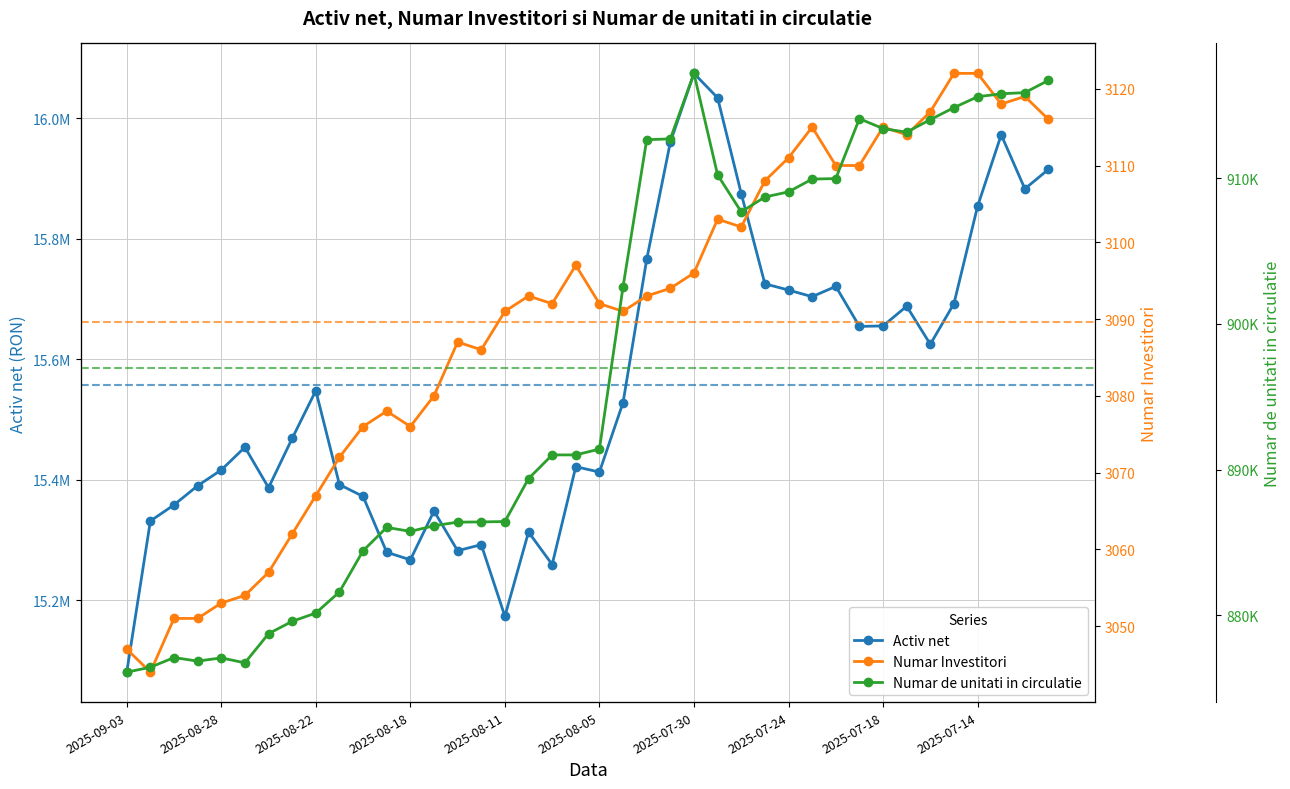

What is the difference between the second highest and second lowest values in the Numar Investitori series?

75.0